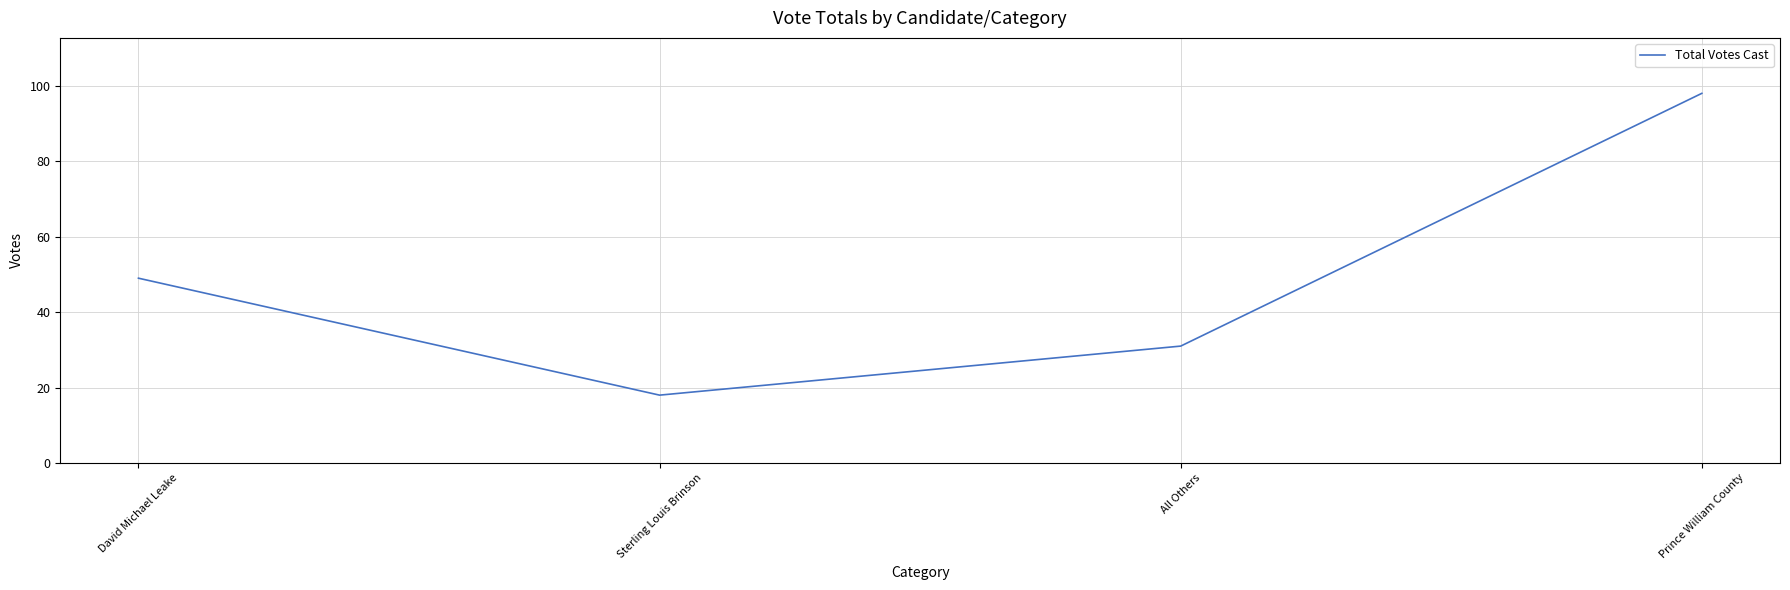

Does the chart have visible grid lines?

Yes